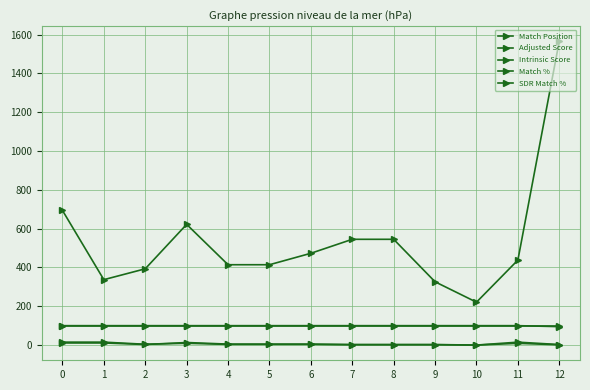

In Intrinsic Score, how many points are higher than both neighbors (excluding endpoints)?

2